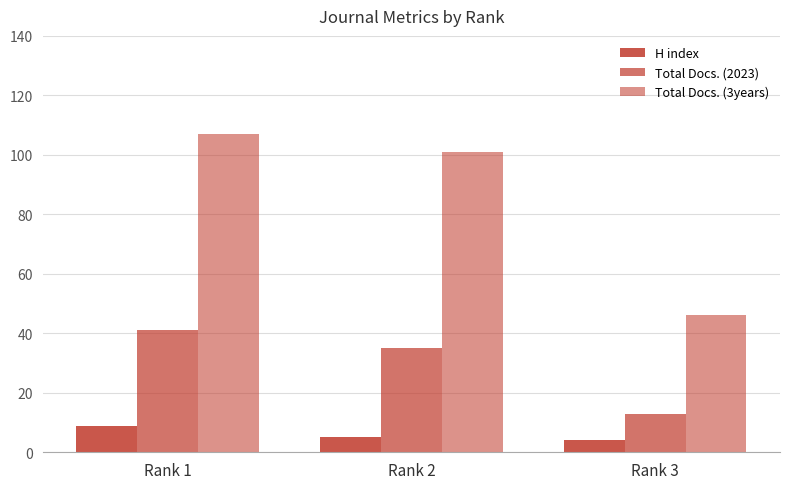

Are the bars horizontal?

No